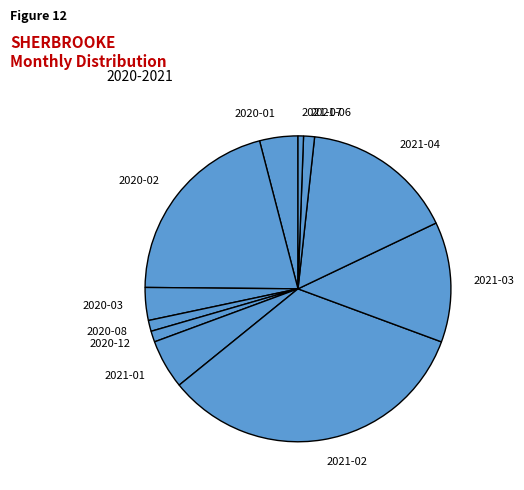

How many segments does this pie chart have?

11